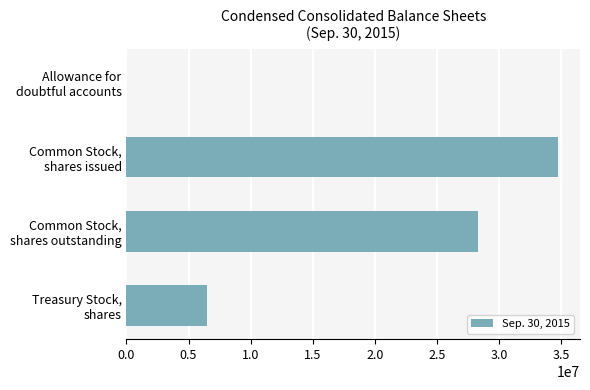

What is the greatest value displayed?

34795372